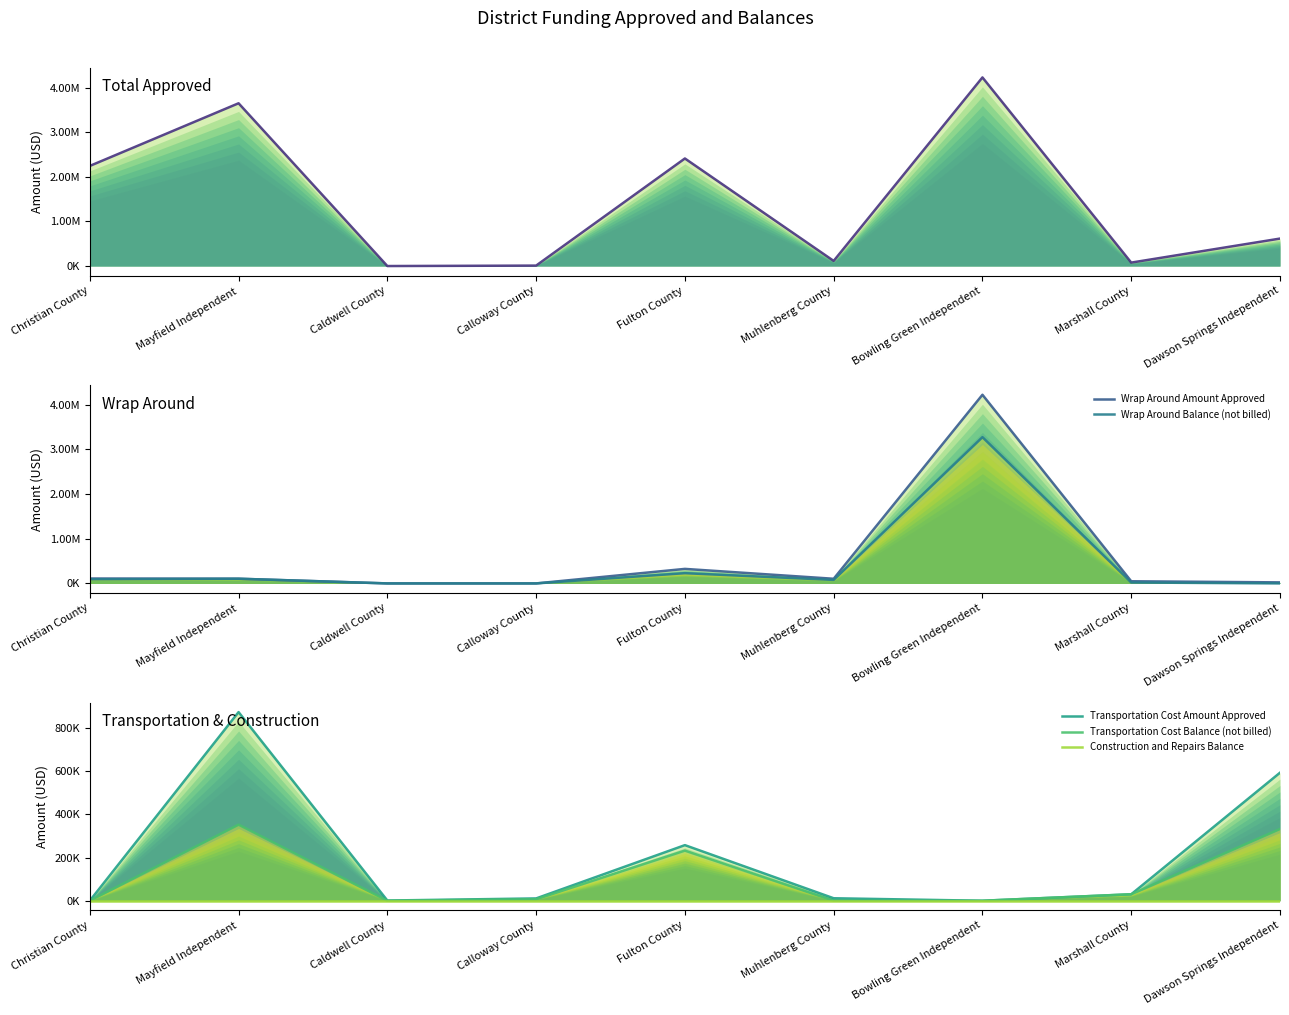

How many lines are shown in the chart?

6